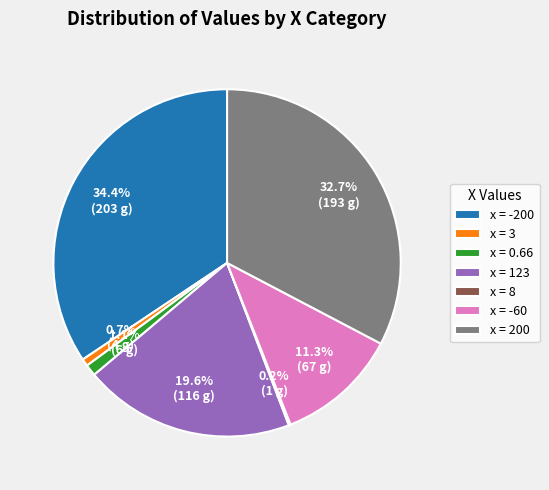

Combined, do x = -200 and x = 200 account for over 50%?

Yes